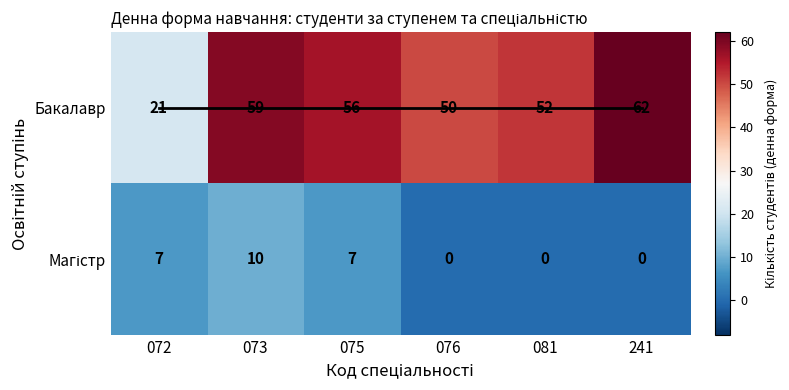

Which label corresponds to the largest value in the chart?

241